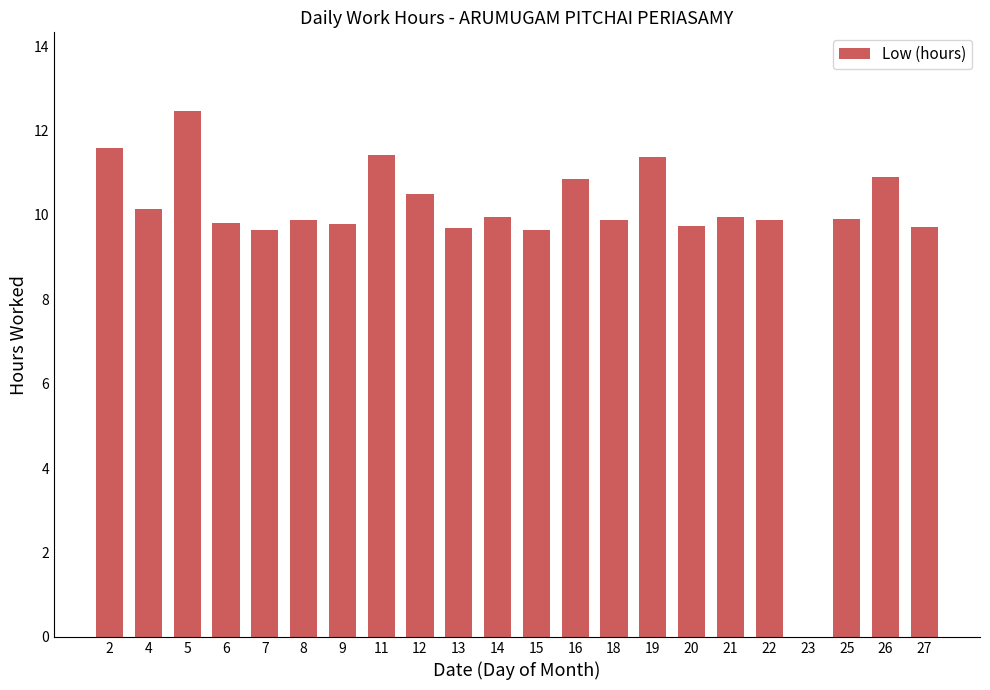

What is the sum of all values?

216.7